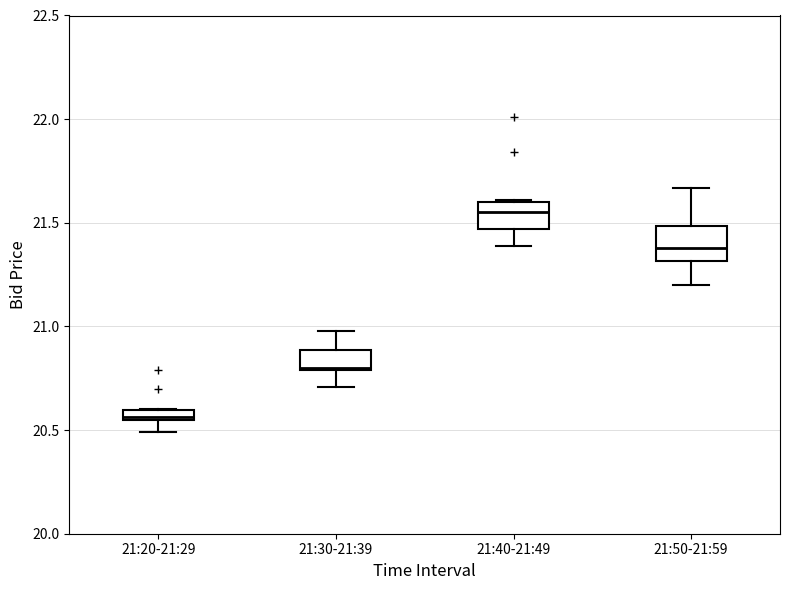

Which box has the highest median line?

21:40-21:49